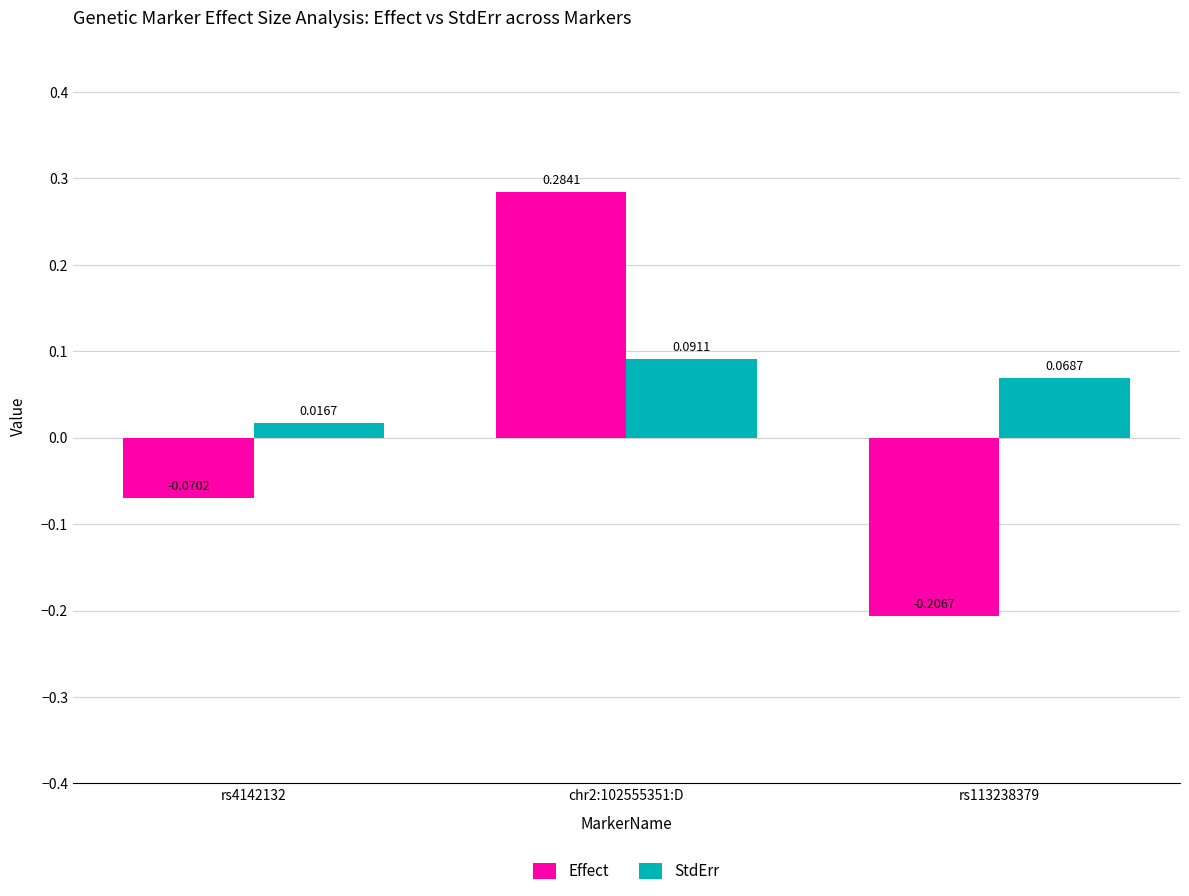

Which series has the widest spread of values?

Effect